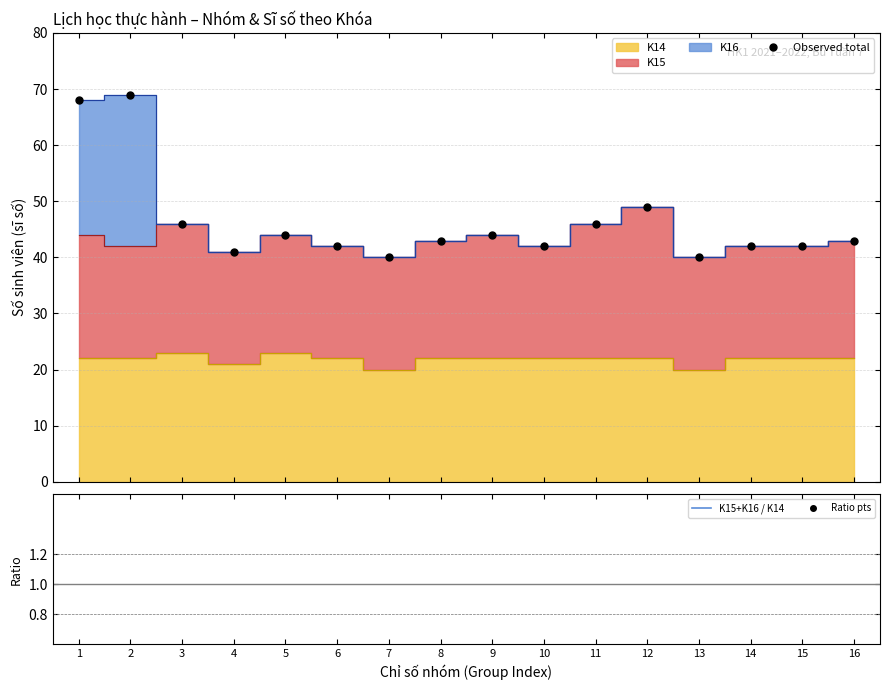

Rank the categories by K15+K16 / K14 value from highest to lowest.

2, 1, 12, 11, 3, 7, 9, 13, 8, 16, 4, 5, 6, 10, 14, 15